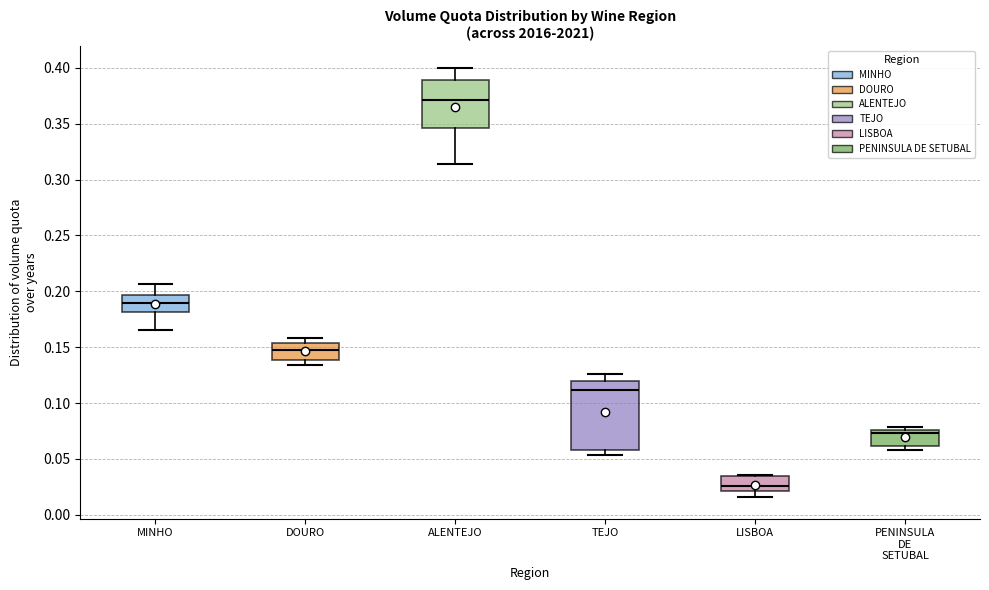

Which box is the tallest, from its lower edge to its upper edge?

TEJO